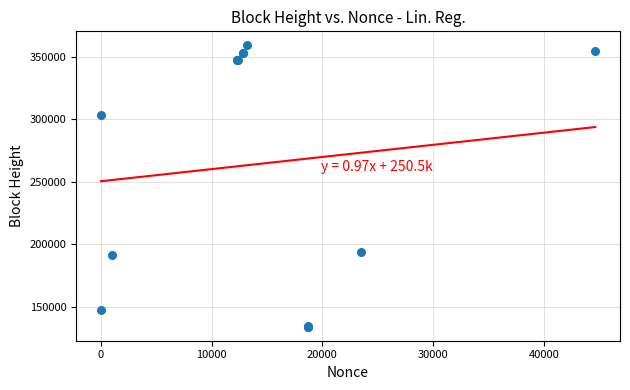

What Y value in the scatter plot is closest to 246653?

194090